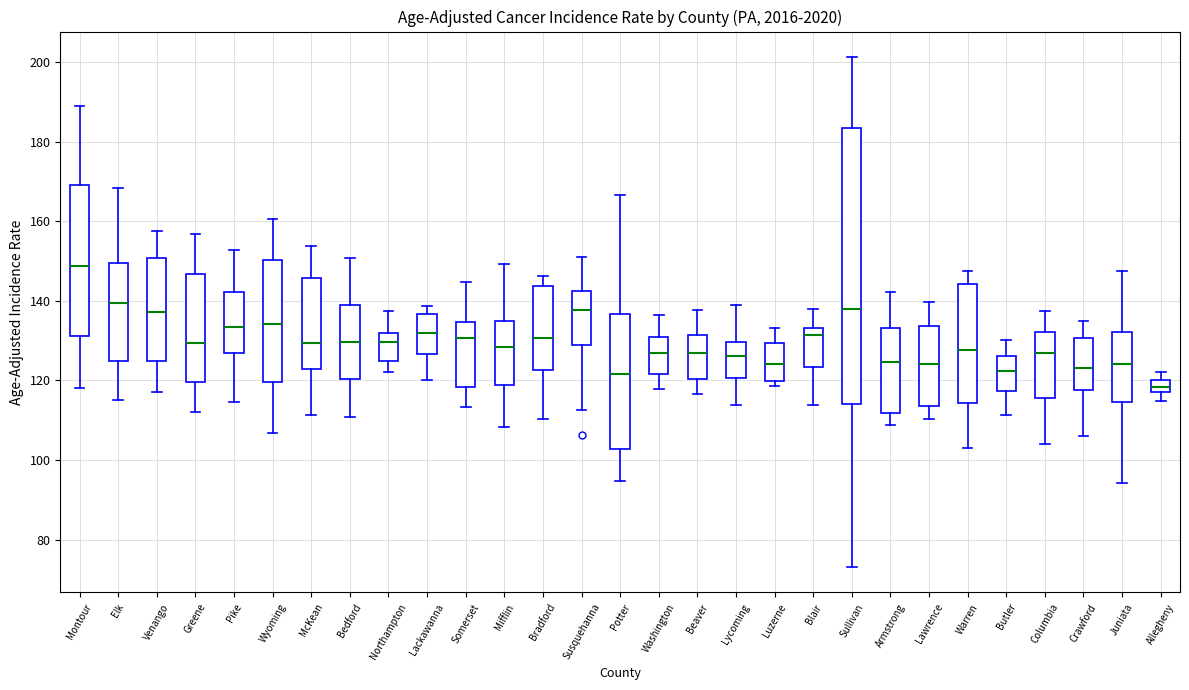

Reading left to right, read every box against the y-axis: the position of its median line, the range the box covers, and the ends of its whiskers. The values are not printed on the chart, so give them approximately, as read against the axis.

Montour: median 148, box 132 to 170, whiskers 118 to 190
Elk: median 140, box 124 to 150, whiskers 116 to 168
Venango: median 138, box 124 to 150, whiskers 118 to 158
Greene: median 130, box 120 to 146, whiskers 112 to 156
Pike: median 134, box 126 to 142, whiskers 114 to 152
Wyoming: median 134, box 120 to 150, whiskers 106 to 160
McKean: median 130, box 122 to 146, whiskers 112 to 154
Bedford: median 130, box 120 to 138, whiskers 110 to 150
Northampton: median 130, box 124 to 132, whiskers 122 to 138
Lackawanna: median 132, box 126 to 136, whiskers 120 to 138
Somerset: median 130, box 118 to 134, whiskers 114 to 144
Mifflin: median 128, box 118 to 134, whiskers 108 to 150
Bradford: median 130, box 122 to 144, whiskers 110 to 146
Susquehanna: median 138, box 128 to 142, whiskers 112 to 152
Potter: median 122, box 102 to 136, whiskers 94 to 166
Washington: median 126, box 122 to 132, whiskers 118 to 136
Beaver: median 126, box 120 to 132, whiskers 116 to 138
Lycoming: median 126, box 120 to 130, whiskers 114 to 138
Luzerne: median 124, box 120 to 130, whiskers 118 to 134
Blair: median 132, box 124 to 134, whiskers 114 to 138
Sullivan: median 138, box 114 to 184, whiskers 74 to 202
Armstrong: median 124, box 112 to 134, whiskers 108 to 142
Lawrence: median 124, box 114 to 134, whiskers 110 to 140
Warren: median 128, box 114 to 144, whiskers 102 to 148
Butler: median 122, box 118 to 126, whiskers 112 to 130
Columbia: median 126, box 116 to 132, whiskers 104 to 138
Crawford: median 124, box 118 to 130, whiskers 106 to 134
Juniata: median 124, box 114 to 132, whiskers 94 to 148
Allegheny: median 118 (inside the box), box 118 to 120, whiskers 114 to 122